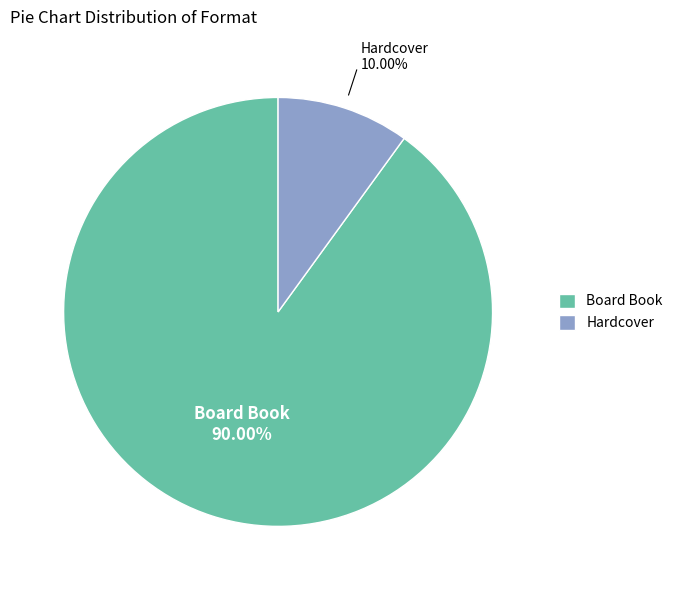

What percentage is NOT represented by Hardcover?

90.0%